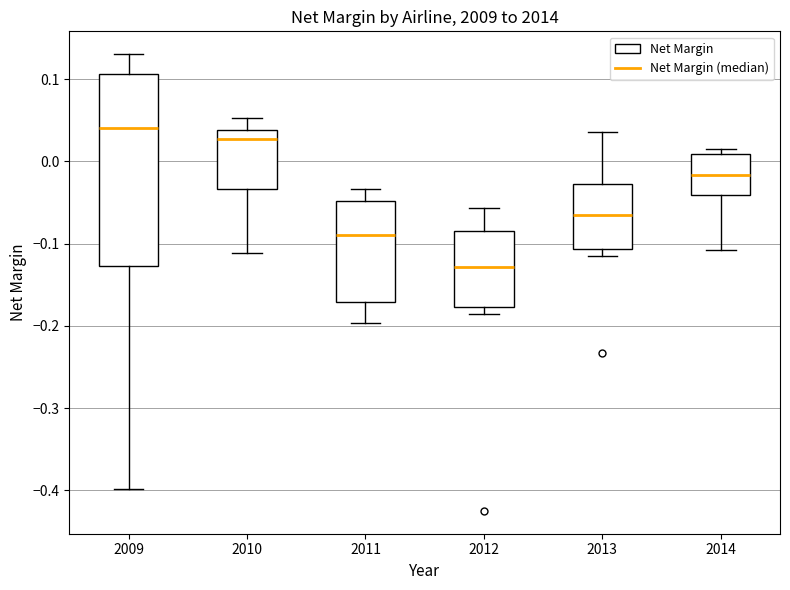

Where is the lower edge of the box at x = 2012 on the y-axis? The values are not printed on the chart, so give them approximately, as read against the axis.

-0.18